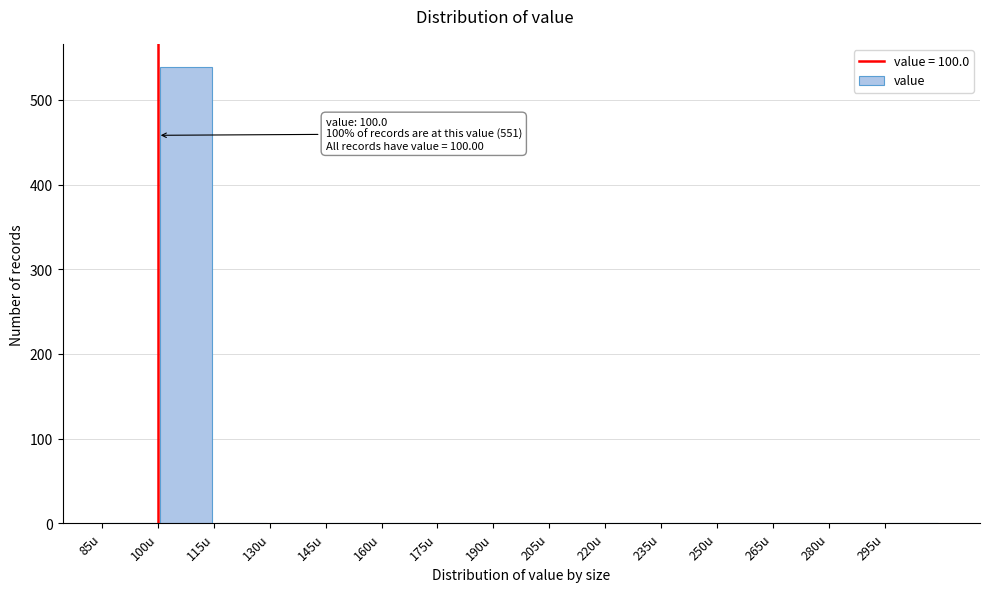

Which range on the x-axis has the tallest bar?

100 to 115